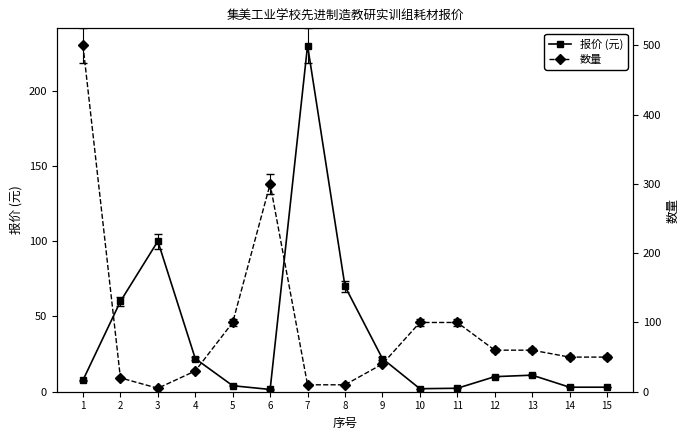

True or false: 报价 (元) and 数量 intersect in this chart.

True